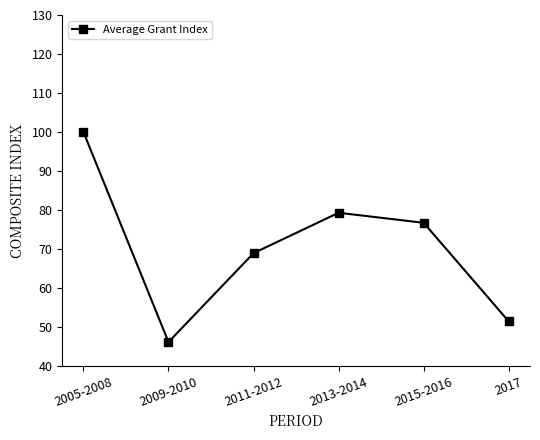

What is the average value?

70.4